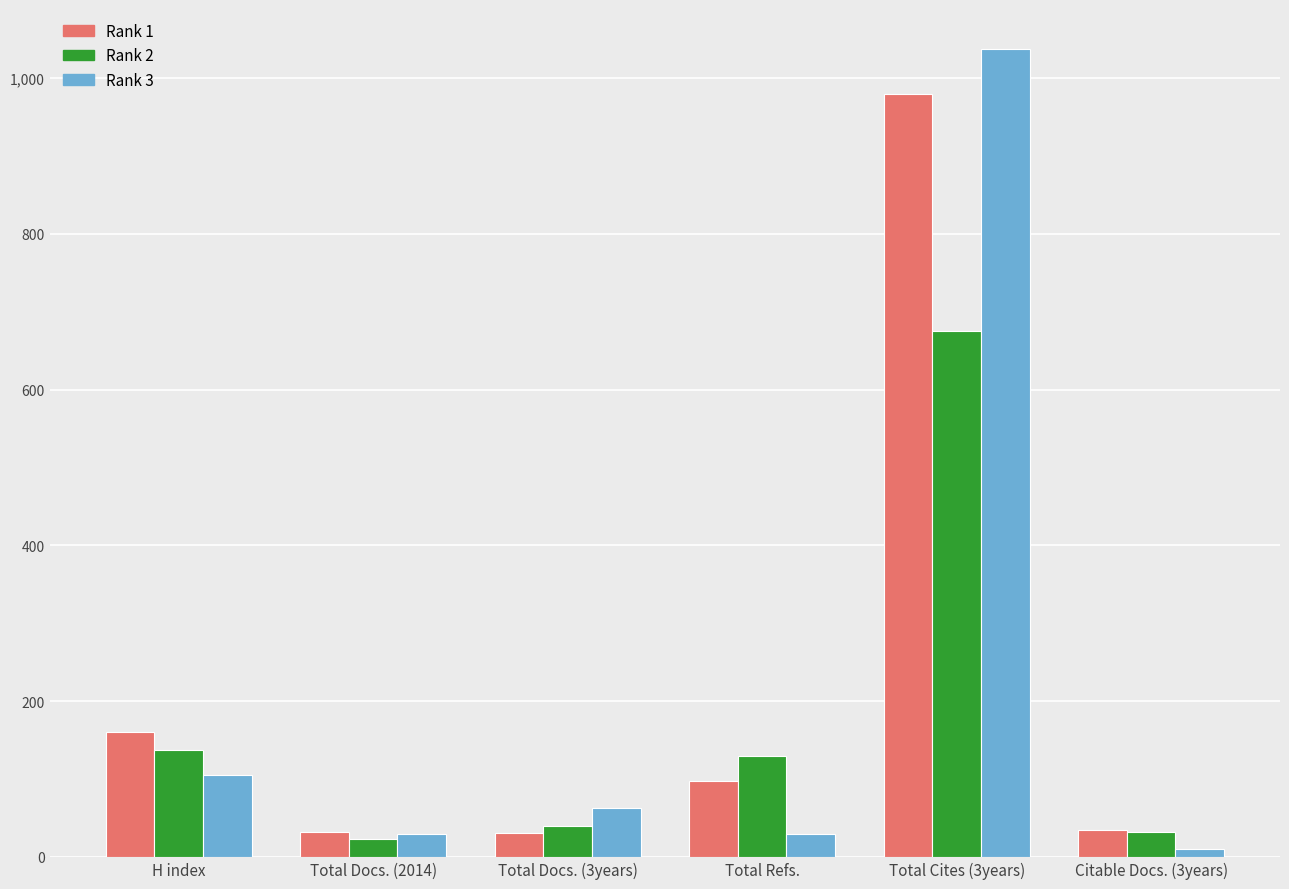

What is the spread (max minus min) of values at Total Refs.?

99